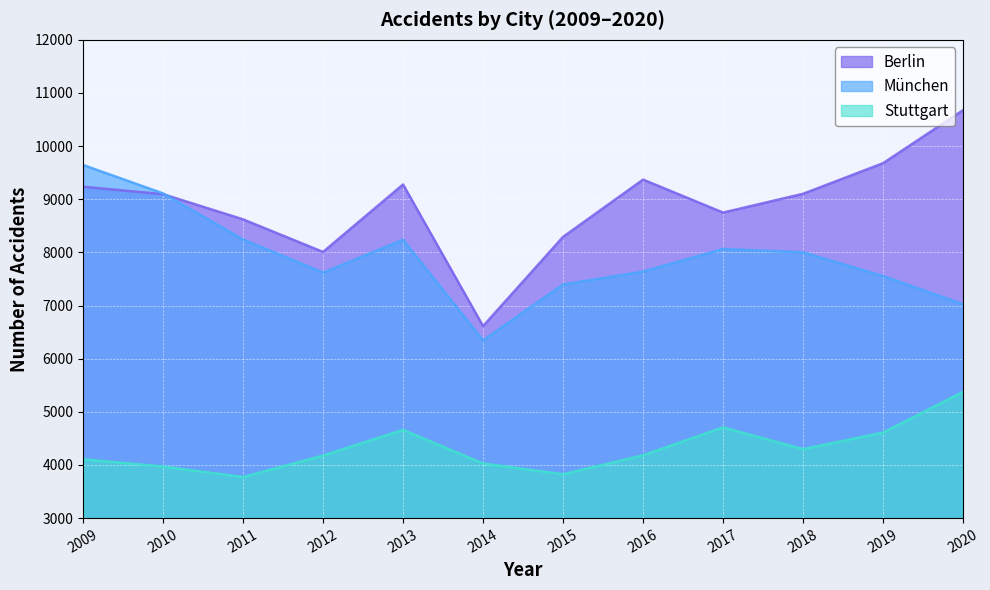

At which label is Stuttgart closest to 4574?

2019